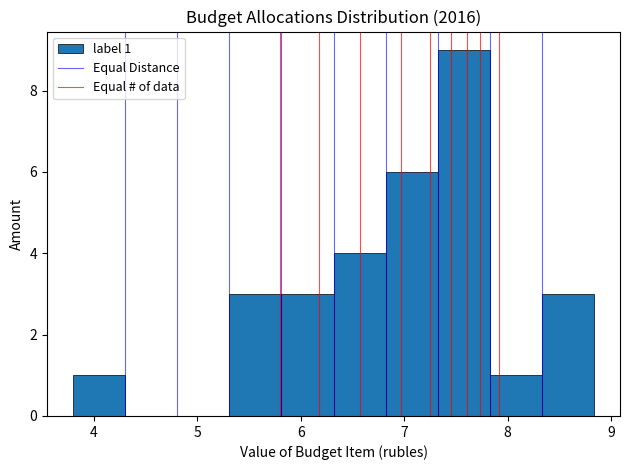

Over which range of the x-axis is the bar tallest?

7.3 to 7.8